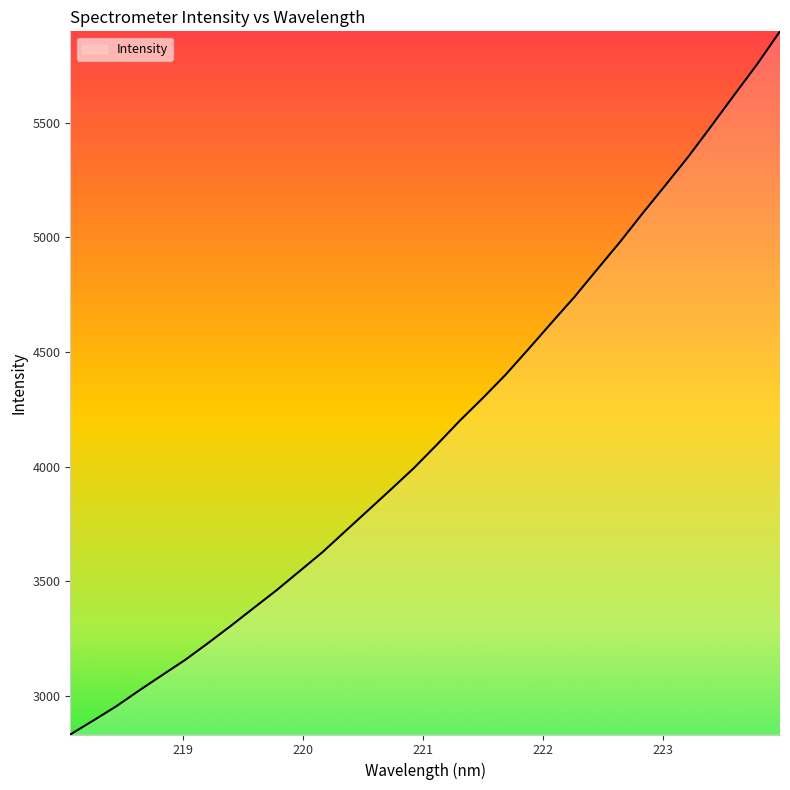

What is the smallest value displayed?

2832.1